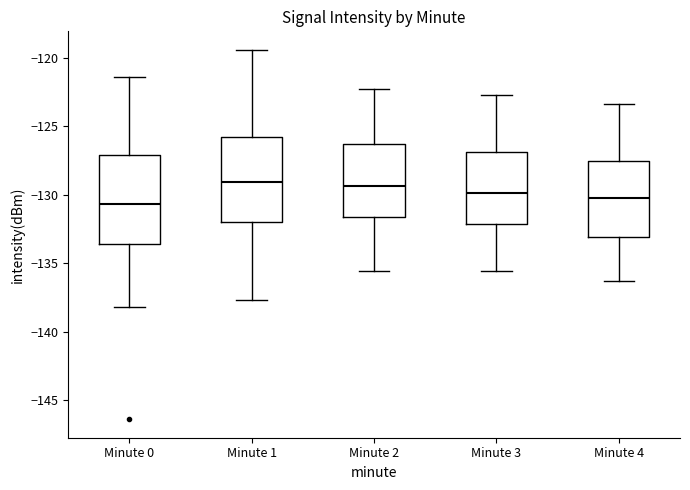

Reading left to right, transcribe this box plot: for each box, give where its median line is, the range the box spans, and where its two whiskers end, as read against the y-axis. The values are not printed on the chart, so give them approximately, as read against the axis.

Minute 0: median -130.5, box -133.5 to -127.0, whiskers -138.0 to -121.5
Minute 1: median -129.0, box -132.0 to -126.0, whiskers -137.5 to -119.5
Minute 2: median -129.5, box -131.5 to -126.5, whiskers -135.5 to -122.5
Minute 3: median -130.0, box -132.0 to -127.0, whiskers -135.5 to -122.5
Minute 4: median -130.0, box -133.0 to -127.5, whiskers -136.5 to -123.5